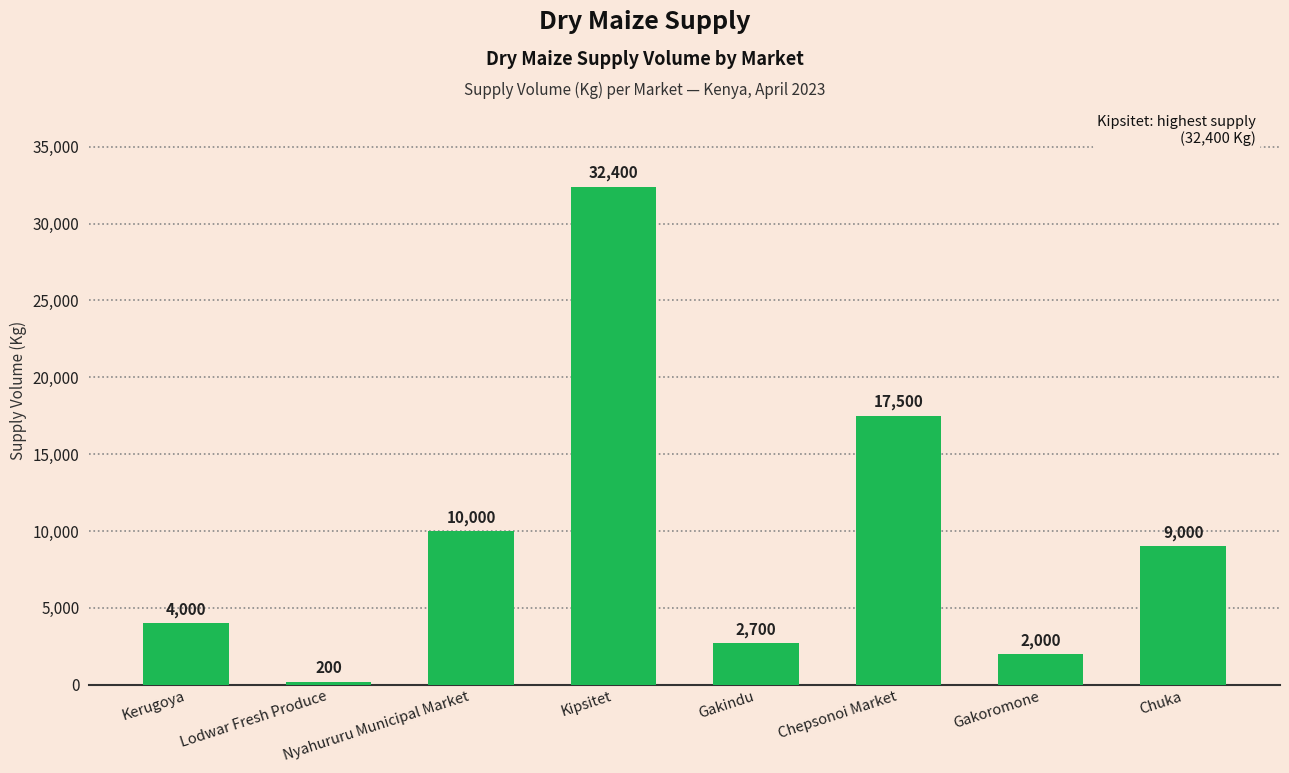

Count the number of categories in the chart.

8